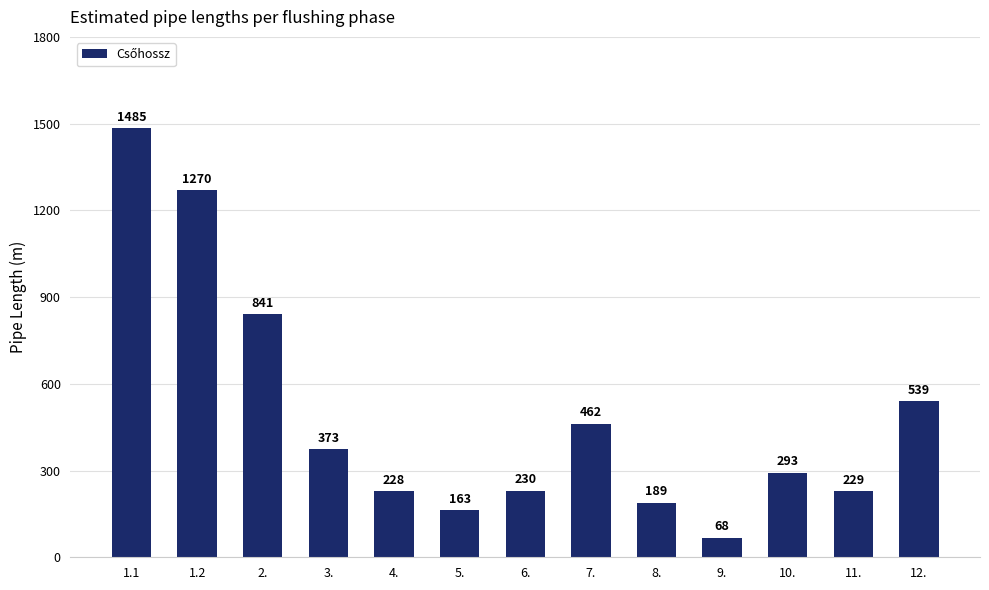

The chart shows a value of 401 at 1.2. True or false?

False